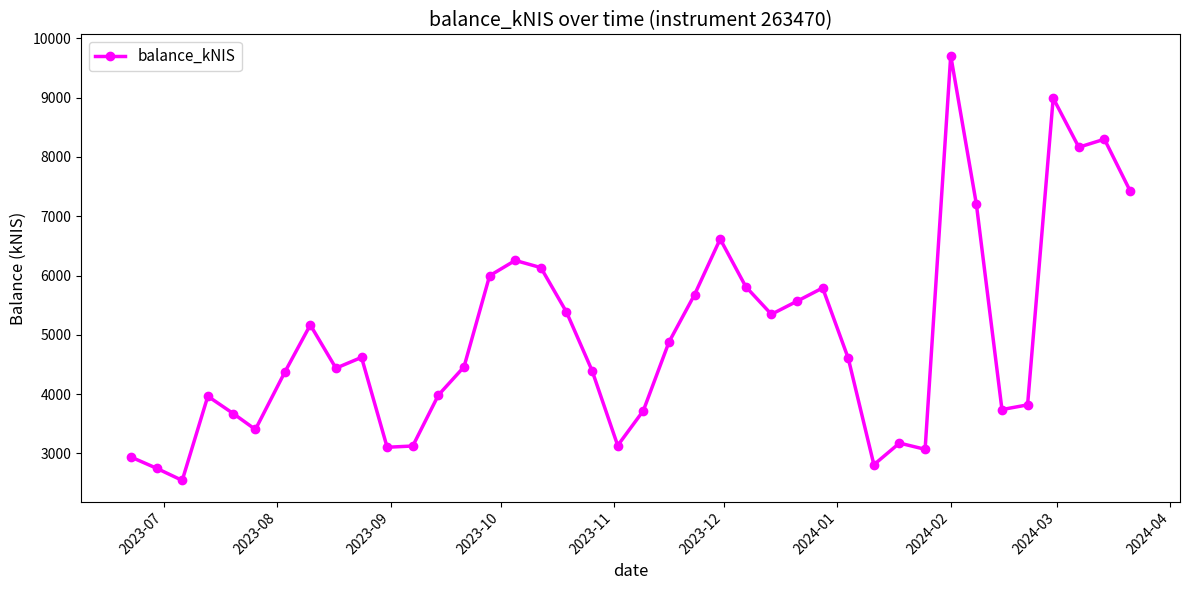

What is the maximum value shown in the chart?

9710.6